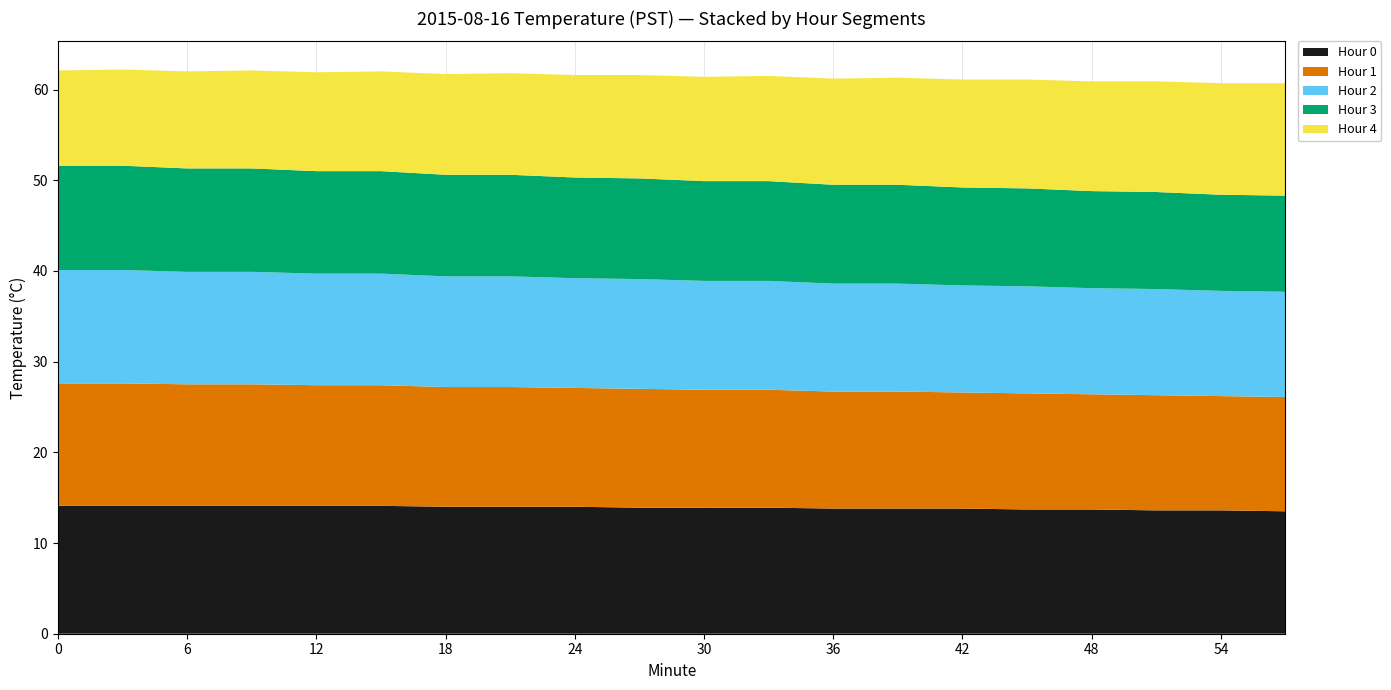

Reading right to left, extract all data points from this chart.

Hour 0: 13.5	13.6	13.6	13.7	13.7	13.8	13.8	13.8	13.9	13.9	13.9	14.0	14.0	14.0	14.1	14.1	14.1	14.1	14.1	14.1
Hour 1: 12.6	12.6	12.7	12.7	12.8	12.8	12.9	12.9	13.0	13.0	13.1	13.1	13.2	13.2	13.3	13.3	13.4	13.4	13.5	13.5
Hour 2: 11.6	11.6	11.7	11.7	11.8	11.8	11.9	11.9	12.0	12.0	12.1	12.1	12.2	12.2	12.3	12.3	12.4	12.4	12.5	12.5
Hour 3: 10.6	10.6	10.7	10.7	10.8	10.8	10.9	10.9	11.0	11.0	11.1	11.1	11.2	11.2	11.3	11.3	11.4	11.4	11.5	11.5
Hour 4: 12.4	12.3	12.2	12.1	12.0	11.9	11.8	11.7	11.6	11.5	11.4	11.3	11.2	11.1	11.0	10.9	10.8	10.7	10.6	10.5